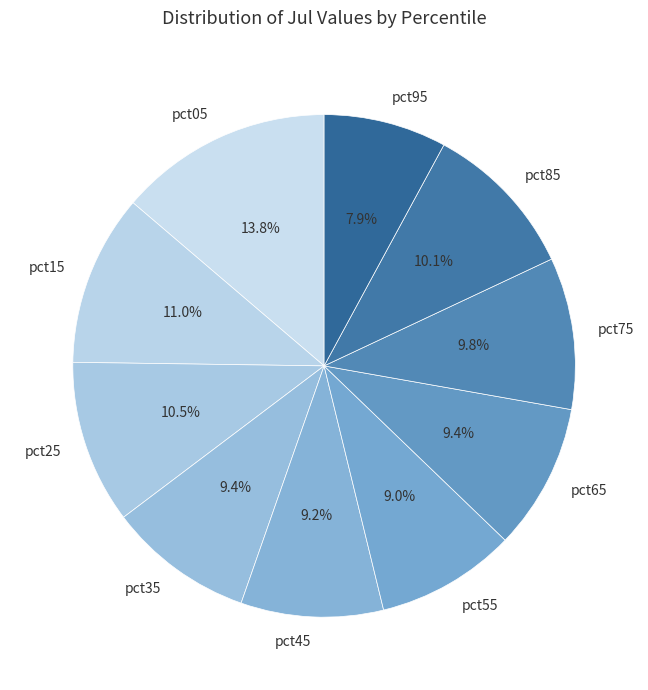

To the nearest percent, what is the average slice percentage?

10%